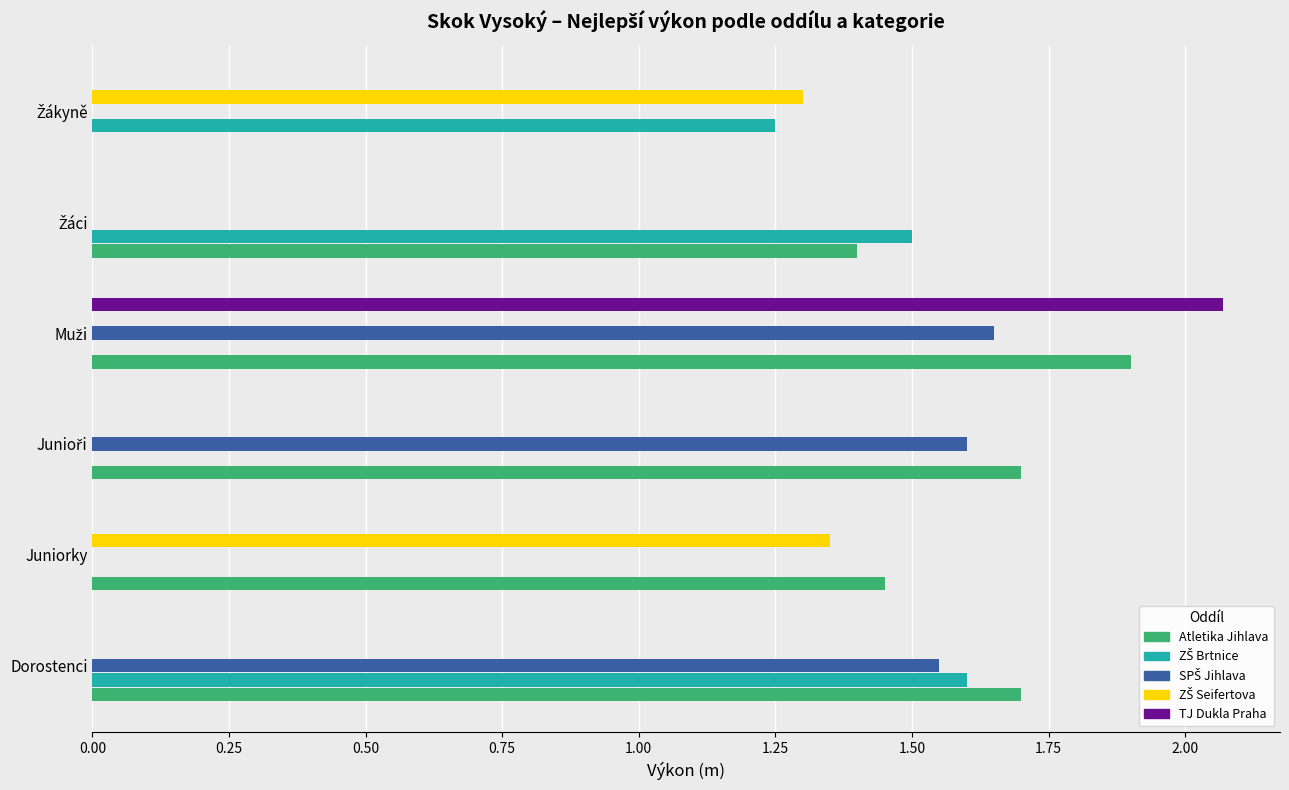

What is the maximum value for Atletika Jihlava?

1.9